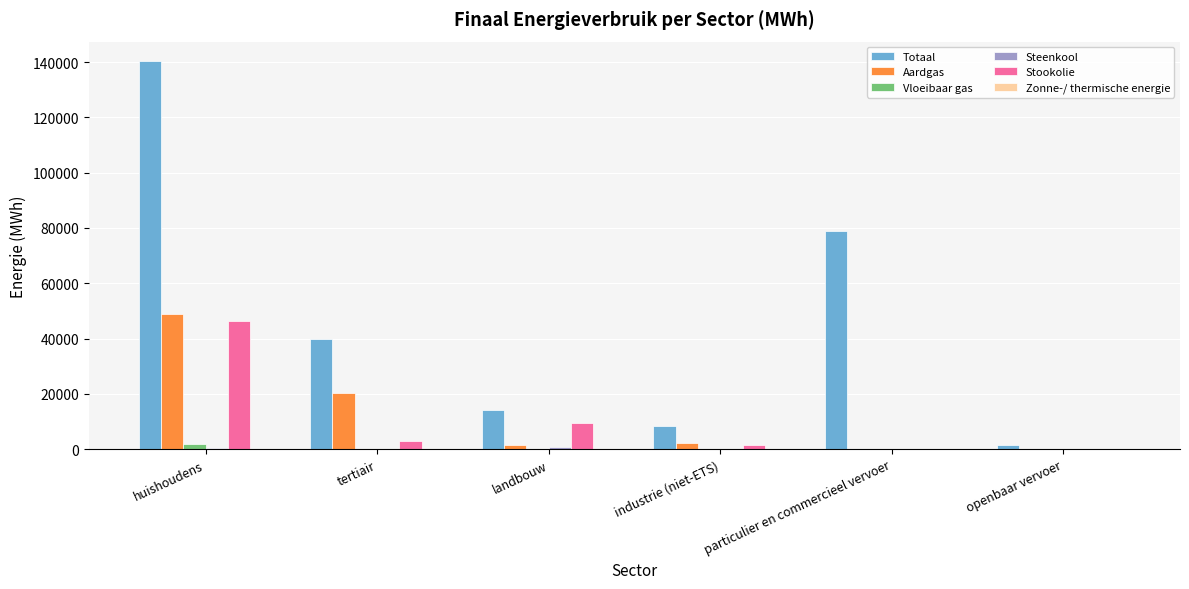

What is the sum of all Stookolie values?

60352.6